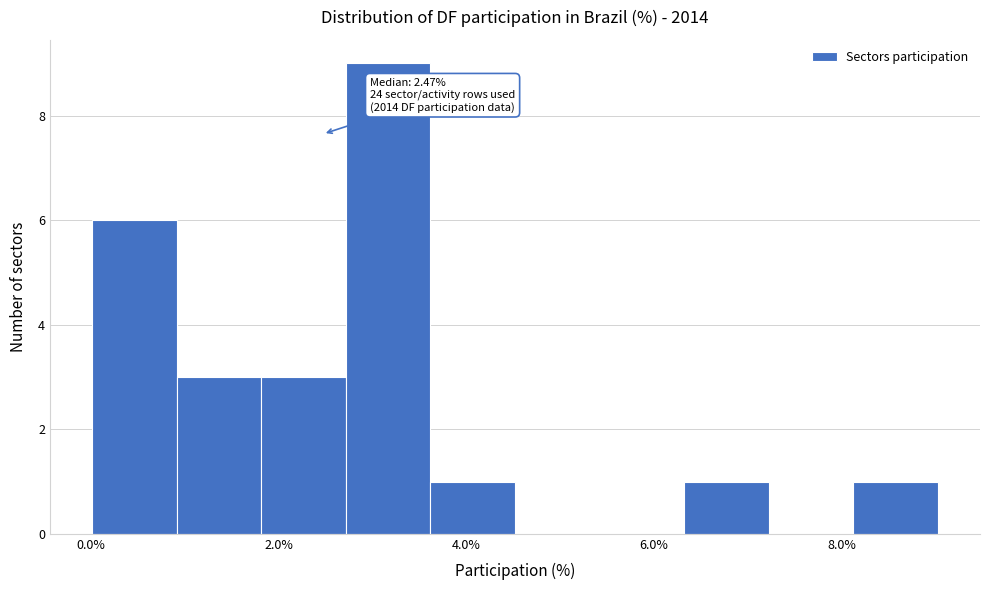

Over which range of the x-axis is the bar tallest?

2.8 to 3.6